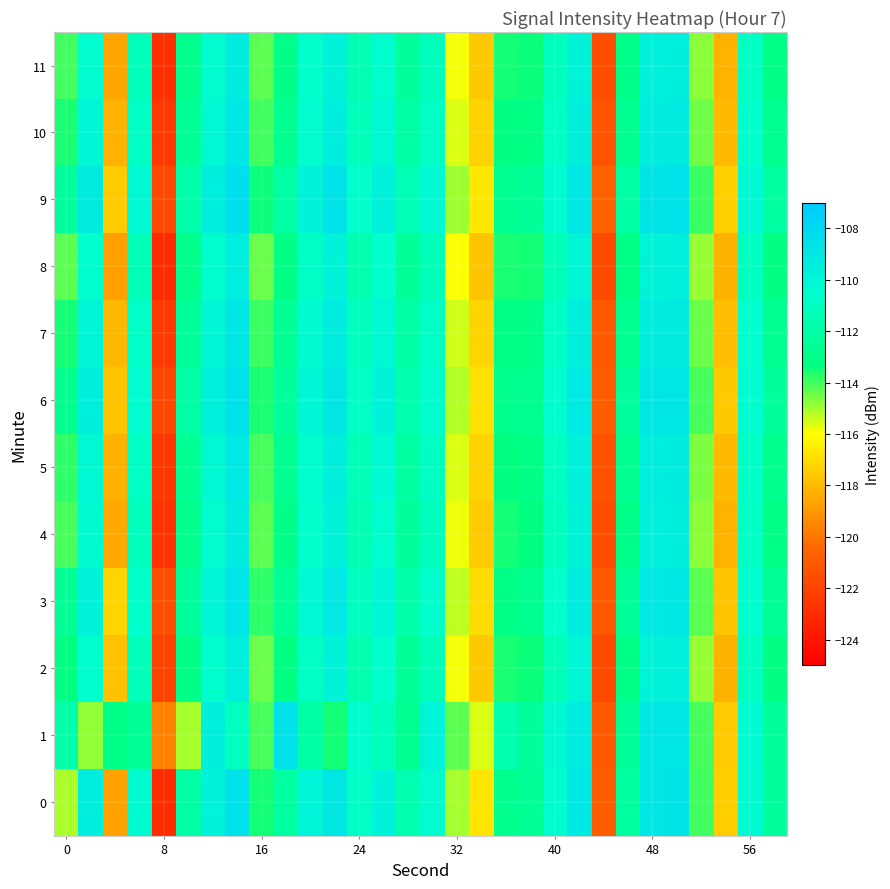

Reading left to right, list all the values displayed in this chart.

0: -115.1	-109.4	-118.7	-110.3	-123.0	-112.1	-109.7	-108.5	-113.5	-112.3	-109.9	-108.9	-110.8	-109.8	-111.6	-110.4	-115.0	-116.7	-112.8	-112.6	-110.4	-109.0	-120.8	-112.3	-108.9	-108.8	-114.0	-117.5	-110.3	-112.3
1: -111.8	-114.9	-113.0	-112.5	-119.7	-115.0	-109.5	-111.0	-114.1	-108.5	-112.0	-113.5	-110.5	-111.2	-112.8	-109.9	-114.3	-115.6	-111.7	-112.4	-110.1	-109.2	-121.0	-112.5	-108.9	-108.8	-114.1	-117.5	-110.3	-112.4
2: -113.2	-110.5	-117.8	-111.3	-122.1	-113.0	-110.6	-109.5	-114.4	-113.2	-110.9	-109.8	-111.7	-110.6	-112.5	-111.3	-115.9	-117.6	-113.6	-113.4	-111.3	-109.9	-121.7	-113.1	-109.7	-109.6	-114.9	-118.3	-111.1	-113.2
3: -112.5	-109.8	-117.2	-110.7	-121.5	-112.3	-109.9	-108.8	-113.8	-112.5	-110.2	-109.1	-111.1	-110.0	-111.9	-110.7	-115.3	-117.0	-113.0	-112.8	-110.7	-109.3	-121.1	-112.5	-109.1	-109.0	-114.3	-117.7	-110.5	-112.6
4: -114.1	-110.3	-118.5	-111.2	-122.8	-112.8	-110.4	-109.3	-114.3	-113.0	-110.7	-109.7	-111.6	-110.5	-112.4	-111.2	-115.8	-117.5	-113.5	-113.3	-111.2	-109.8	-121.6	-113.0	-109.6	-109.5	-114.8	-118.2	-111.0	-113.1
5: -113.8	-110.1	-118.3	-111.0	-122.6	-112.6	-110.2	-109.1	-114.1	-112.8	-110.5	-109.5	-111.4	-110.3	-112.2	-111.0	-115.6	-117.3	-113.3	-113.1	-111.0	-109.6	-121.4	-112.8	-109.4	-109.3	-114.6	-118.0	-110.8	-112.9
6: -112.9	-109.5	-117.7	-110.4	-121.9	-112.0	-109.6	-108.6	-113.6	-112.3	-110.0	-108.9	-110.9	-109.8	-111.7	-110.5	-115.2	-116.9	-112.9	-112.7	-110.5	-109.1	-120.9	-112.3	-108.9	-108.8	-114.1	-117.6	-110.4	-112.4
7: -113.5	-109.9	-118.1	-110.8	-122.4	-112.4	-110.0	-108.9	-113.9	-112.6	-110.3	-109.3	-111.2	-110.1	-112.0	-110.8	-115.5	-117.2	-113.1	-113.0	-110.8	-109.5	-121.2	-112.7	-109.3	-109.2	-114.4	-117.9	-110.6	-112.7
8: -114.3	-110.6	-118.8	-111.4	-123.1	-112.9	-110.5	-109.4	-114.4	-113.1	-110.8	-109.8	-111.7	-110.6	-112.5	-111.3	-116.0	-117.7	-113.6	-113.5	-111.3	-109.9	-121.7	-113.1	-109.7	-109.6	-114.9	-118.3	-111.1	-113.2
9: -112.3	-109.2	-117.5	-110.2	-121.7	-111.8	-109.4	-108.4	-113.4	-112.1	-109.8	-108.7	-110.7	-109.6	-111.5	-110.3	-115.0	-116.7	-112.7	-112.5	-110.3	-108.9	-120.7	-112.1	-108.7	-108.6	-113.9	-117.4	-110.2	-112.2
10: -113.6	-110.0	-118.2	-110.9	-122.5	-112.5	-110.1	-109.0	-114.0	-112.7	-110.4	-109.4	-111.3	-110.2	-112.1	-110.9	-115.6	-117.3	-113.2	-113.1	-110.9	-109.5	-121.3	-112.7	-109.3	-109.2	-114.5	-118.0	-110.7	-112.8
11: -114.0	-110.4	-118.6	-111.3	-122.9	-112.8	-110.4	-109.3	-114.3	-113.0	-110.7	-109.7	-111.6	-110.5	-112.4	-111.2	-115.9	-117.6	-113.5	-113.4	-111.2	-109.8	-121.6	-113.0	-109.6	-109.5	-114.8	-118.2	-111.0	-113.1